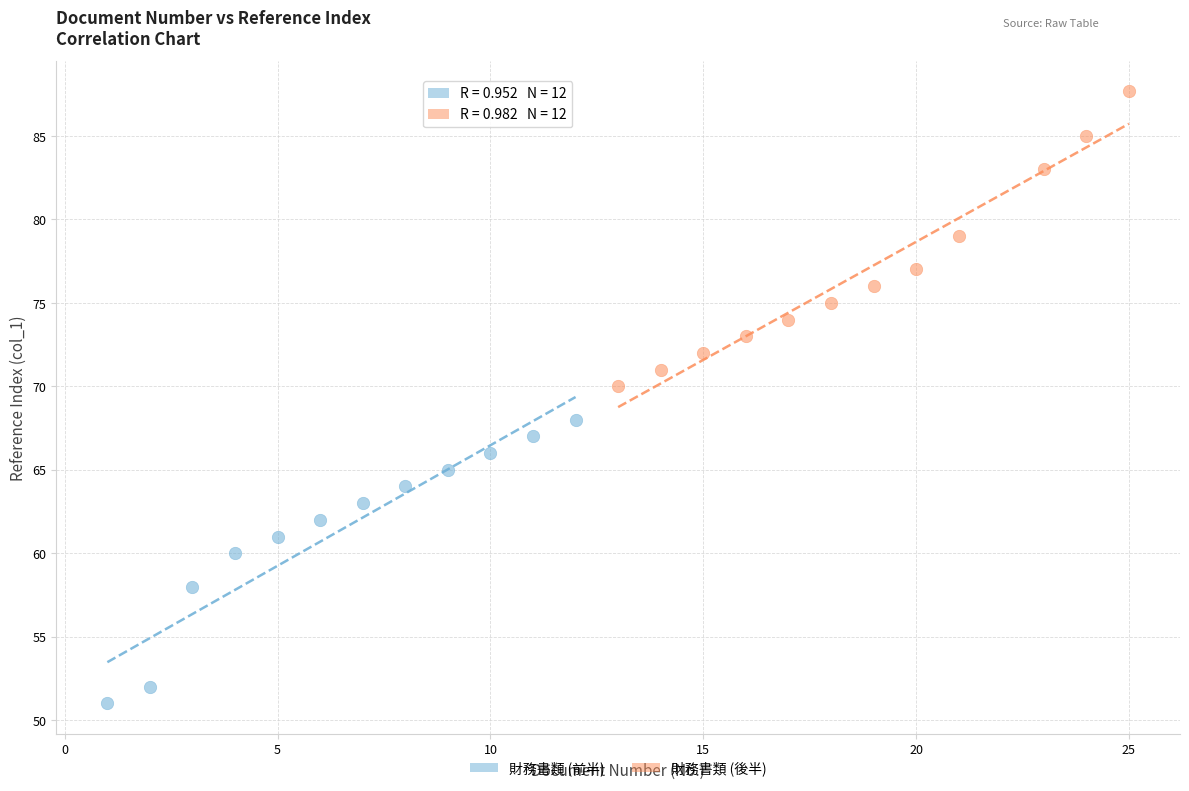

Which series reaches the maximum Y coordinate?

財務書類 (後半)